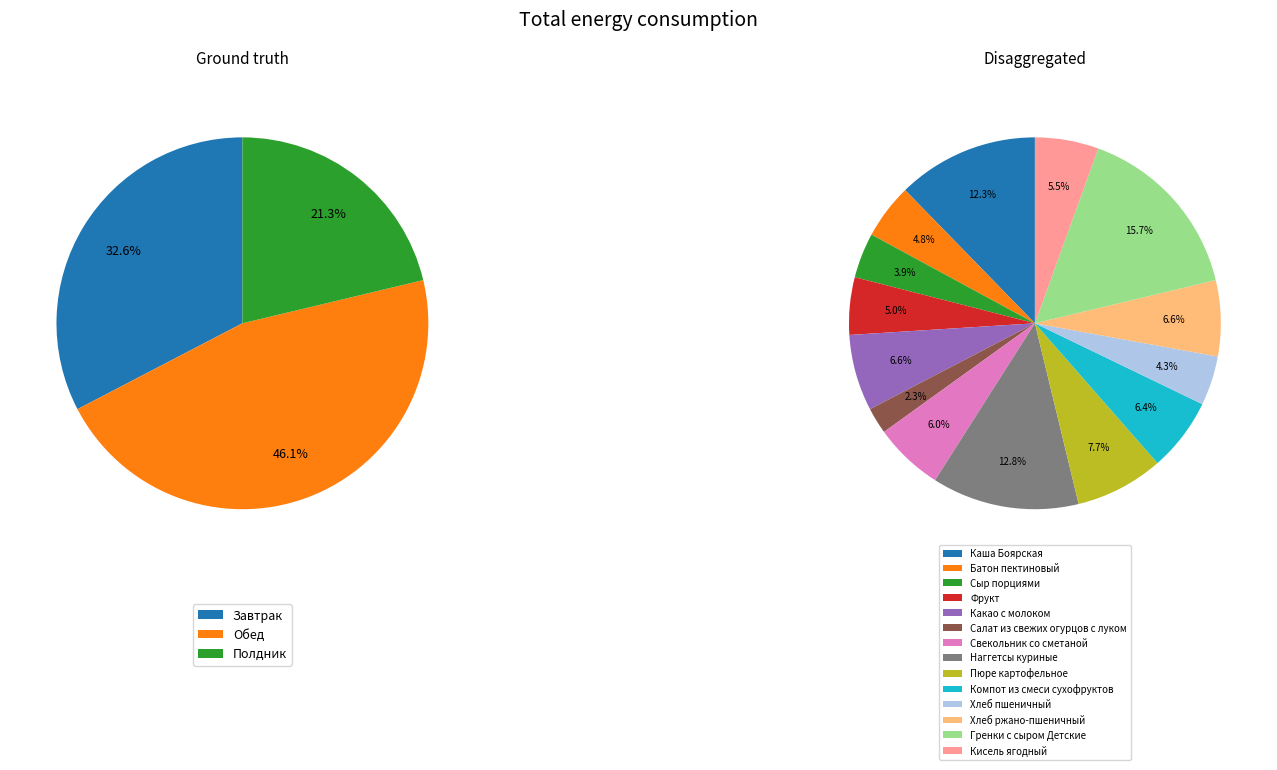

Which has a higher value, Каша Боярская or Наггетсы куриные?

Наггетсы куриные